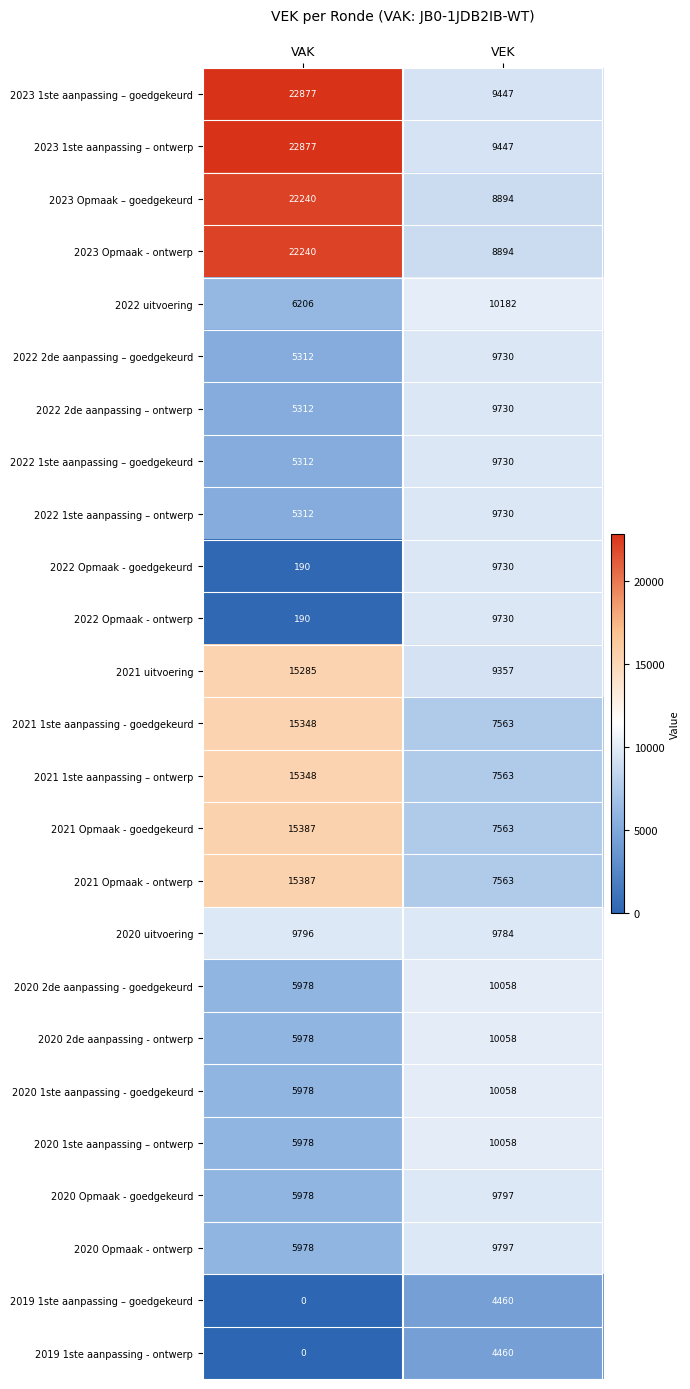

At how many categories does at least one series exceed 22655?

1